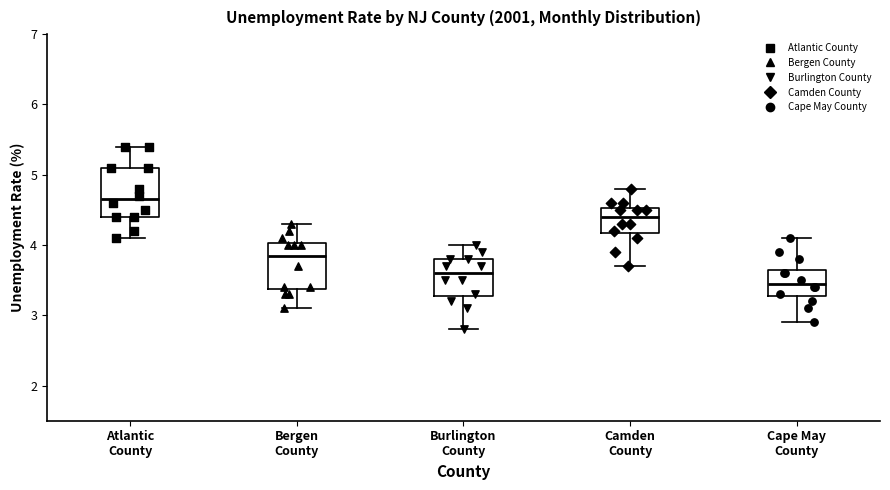

Reading left to right, transcribe this box plot: for each box, give where its median line is, the range the box spans, and where its two whiskers end, as read against the y-axis. The values are not printed on the chart, so give them approximately, as read against the axis.

Atlantic County: median 4.7, box 4.4 to 5.1, whiskers 4.1 to 5.4
Bergen County: median 3.9, box 3.4 to 4.0, whiskers 3.1 to 4.3
Burlington County: median 3.6, box 3.3 to 3.8, whiskers 2.8 to 4.0
Camden County: median 4.4, box 4.2 to 4.5, whiskers 3.7 to 4.8
Cape May County: median 3.5, box 3.3 to 3.7, whiskers 2.9 to 4.1